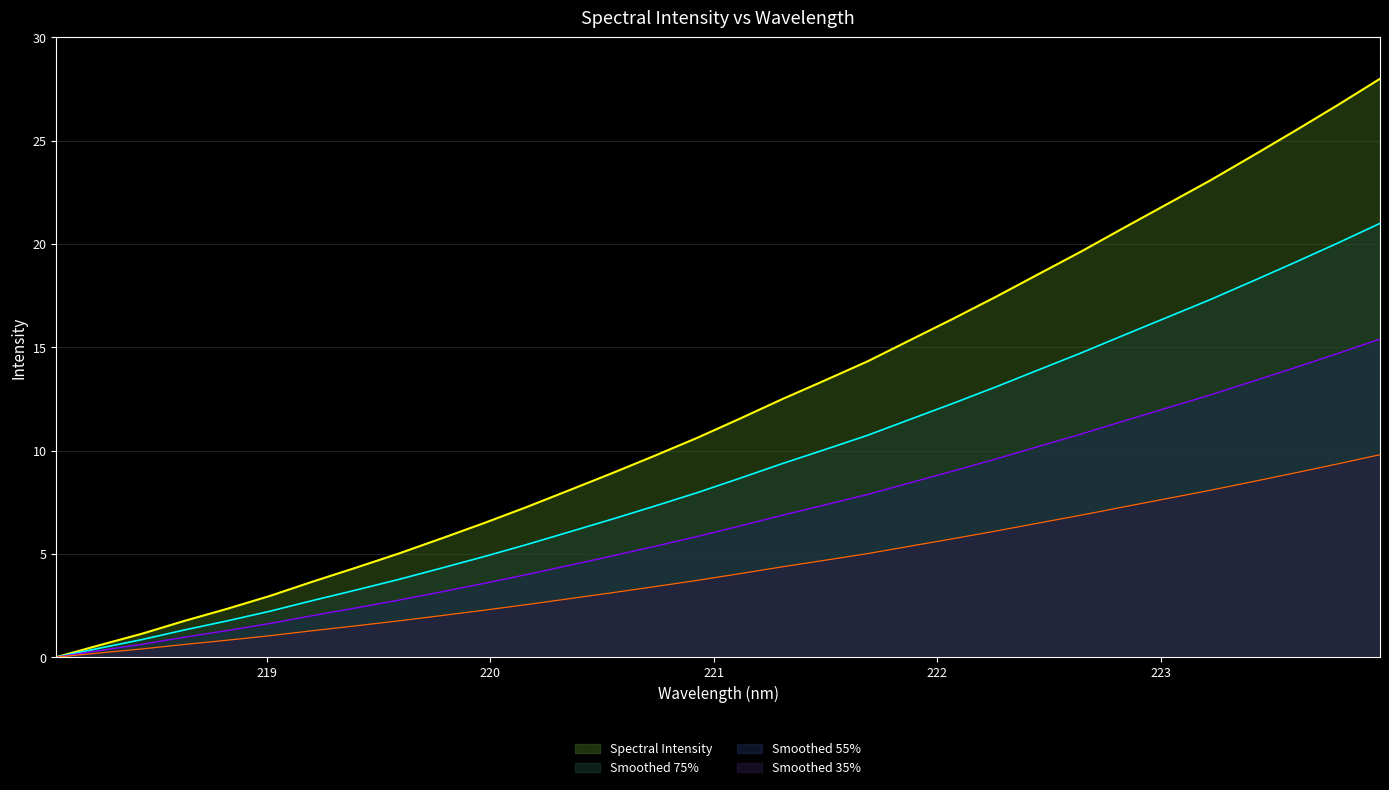

List the labels in order of value, smallest first.

218.0596, 218.2508, 218.442, 218.6332, 218.8244, 219.0156, 219.2067, 219.3979, 219.589, 219.7801, 219.9712, 220.1623, 220.3533, 220.5444, 220.7354, 220.9264, 221.1174, 221.3083, 221.4993, 221.6902, 221.8812, 222.0721, 222.263, 222.4538, 222.6447, 222.8355, 223.0264, 223.2172, 223.408, 223.5987, 223.7895, 223.9802